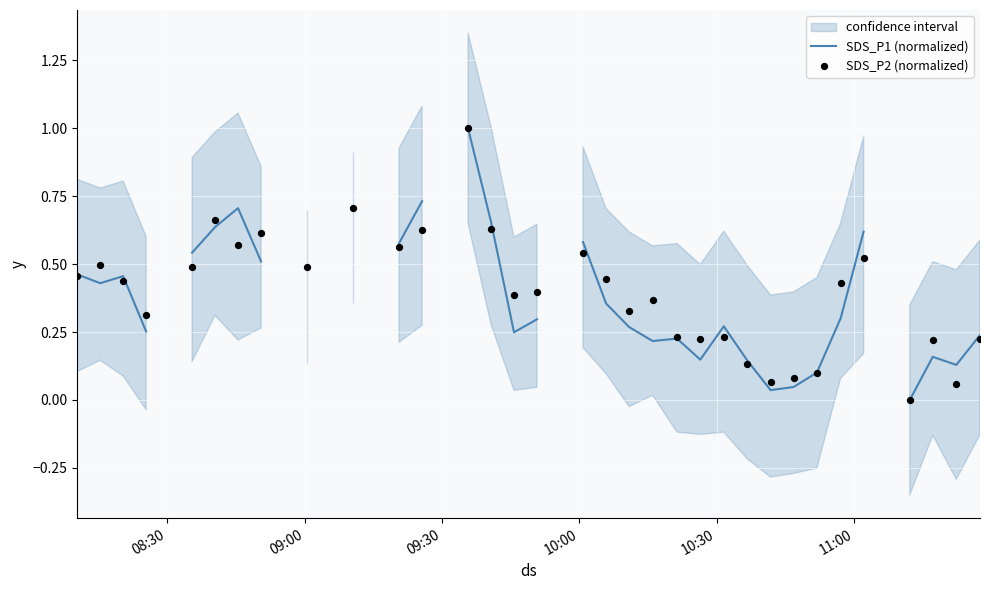

Which series contains the lowest Y value?

SDS_P1 (normalized)